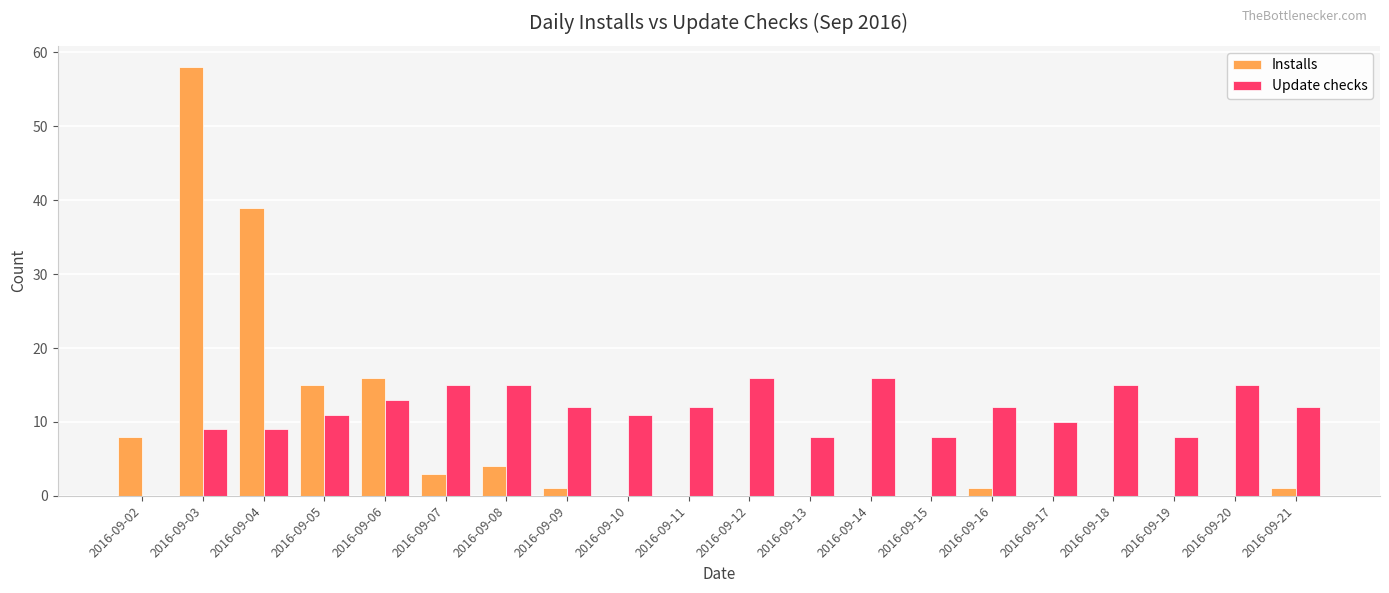

Which series has the largest total across all categories?

Update checks